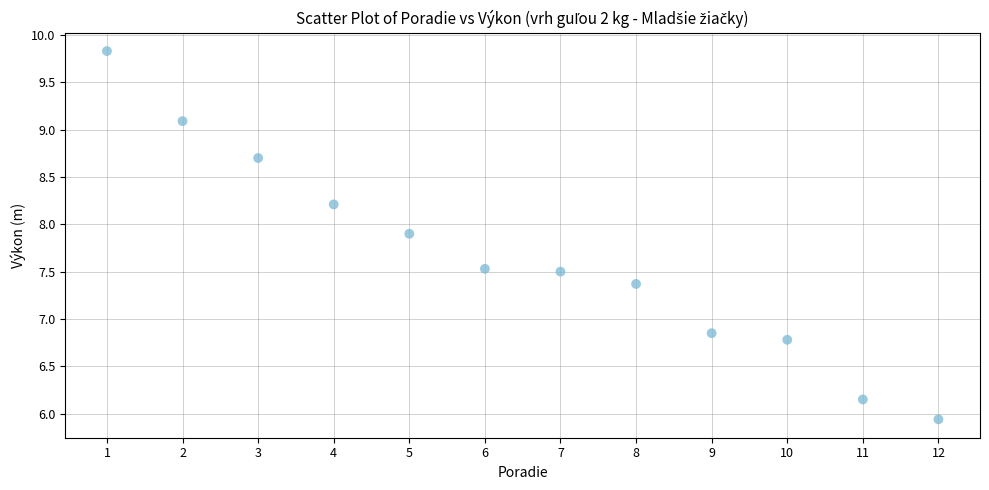

What is the range of X values (max minus min)?

11.0